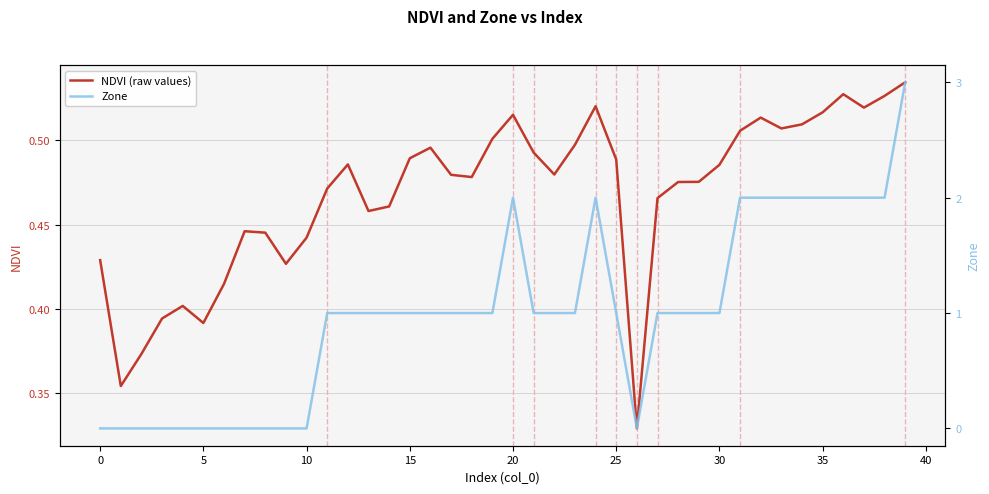

The value of Zone at 15 is 1.0. True or false?

True